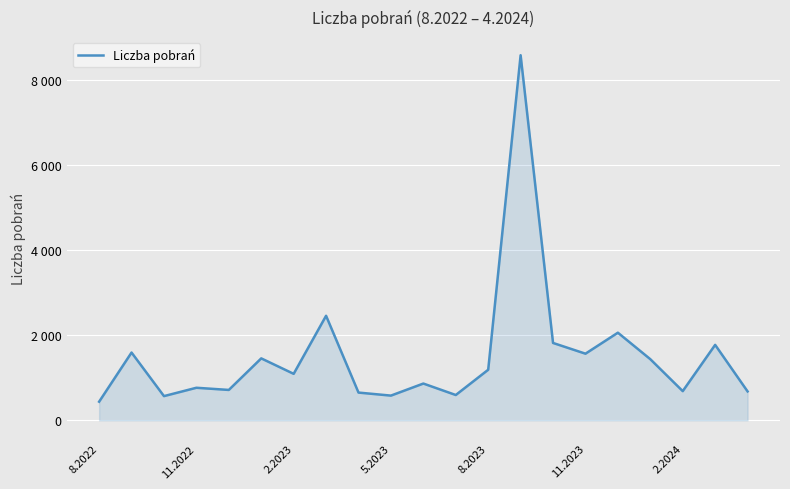

Reading left to right, transcribe all the data shown in this chart.

438	1592	569	765	714	1455	1092	2455	652	581	864	595	1188	8572	1817	1565	2058	1436	686	1772	679